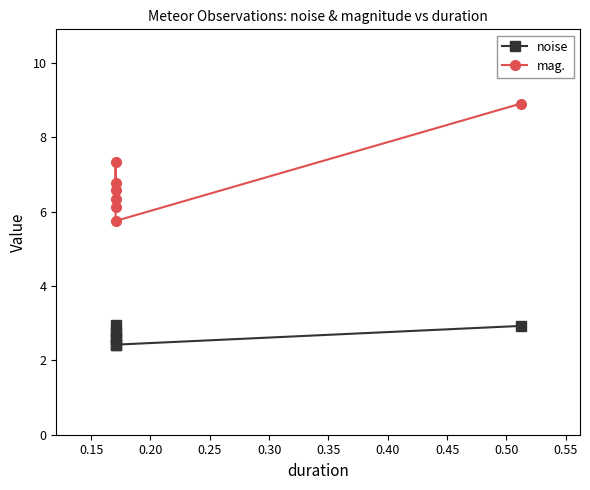

True or false: noise and mag. intersect in this chart.

False